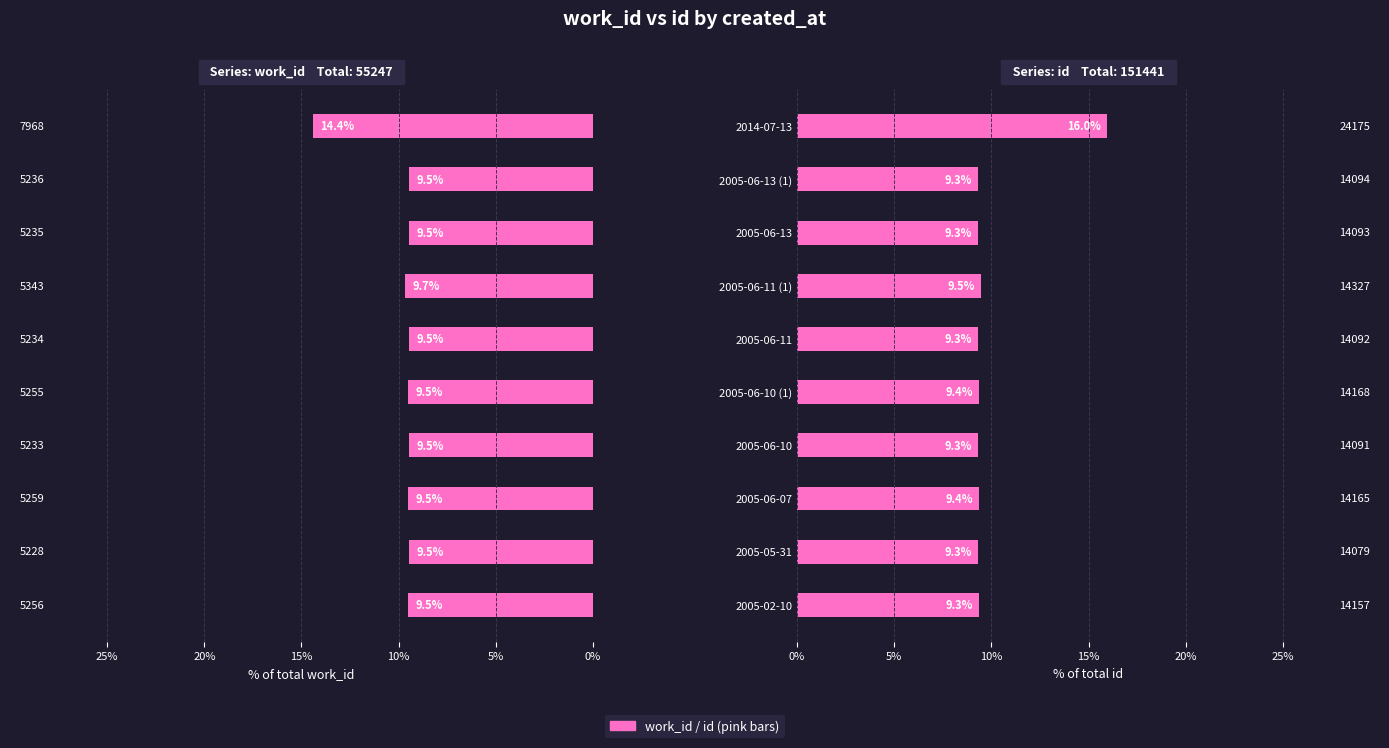

List the series in order of their peak value, lowest first.

work_id, id